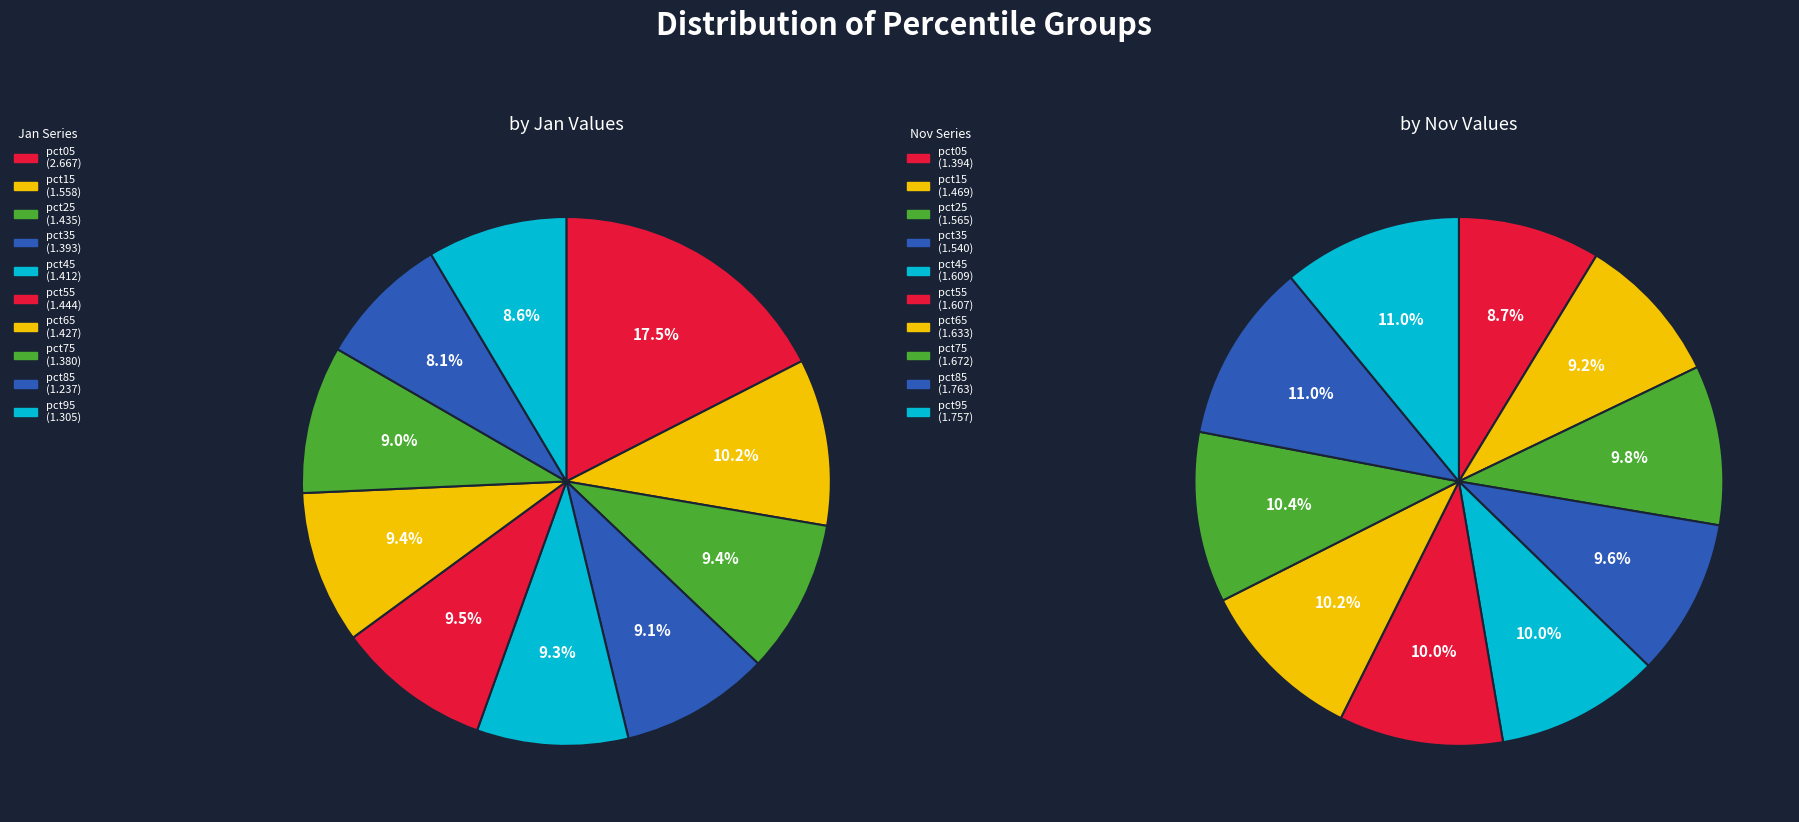

Is pct45 the majority of the pie?

No